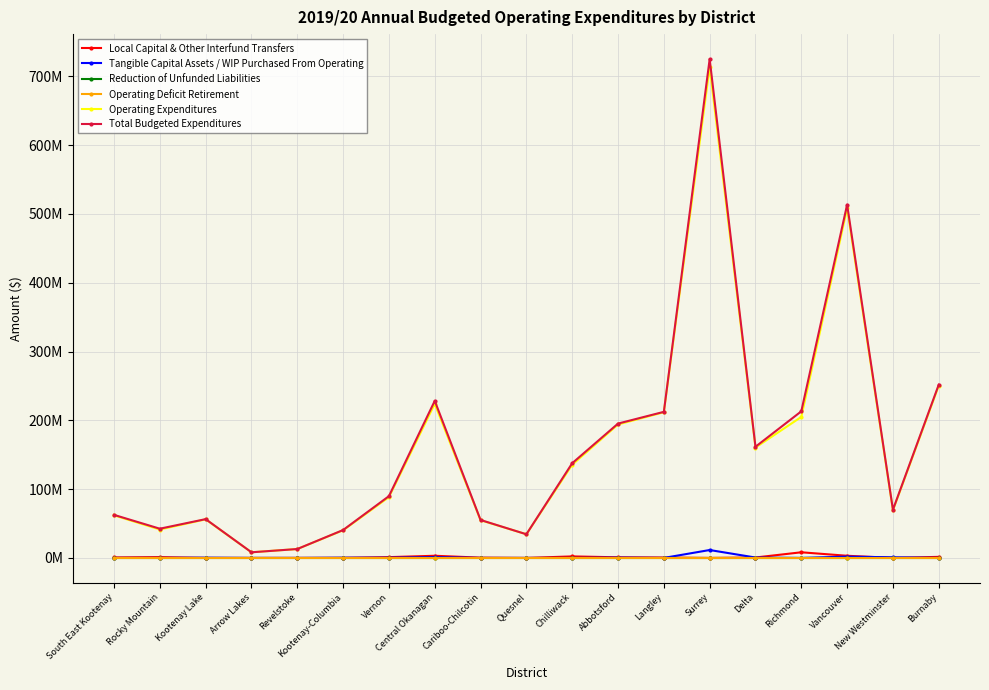

Does the chart have visible grid lines?

Yes